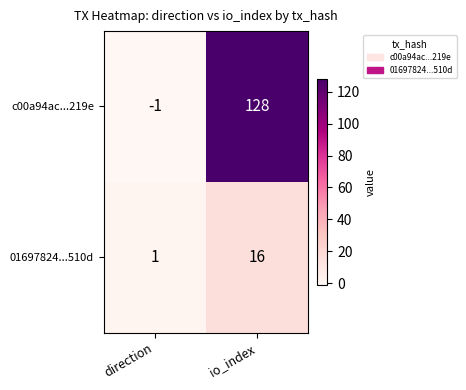

Which category has the highest value across all series?

io_index